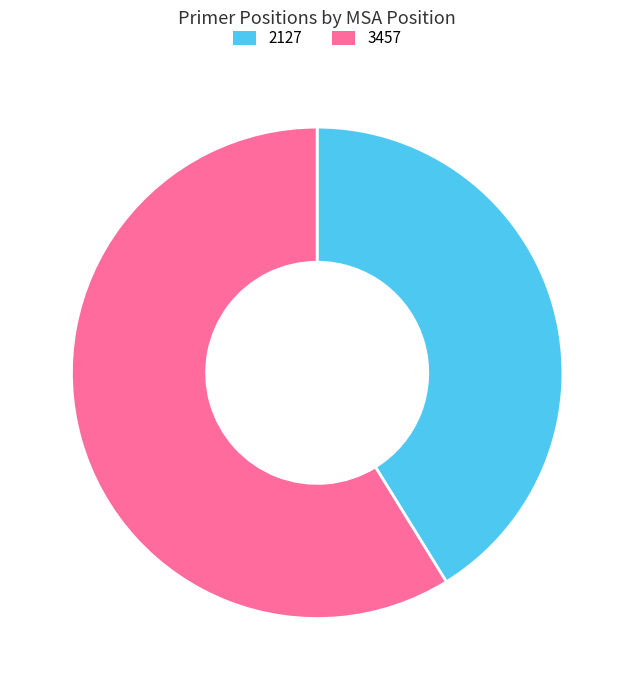

Which category has the smallest portion of the pie?

2127